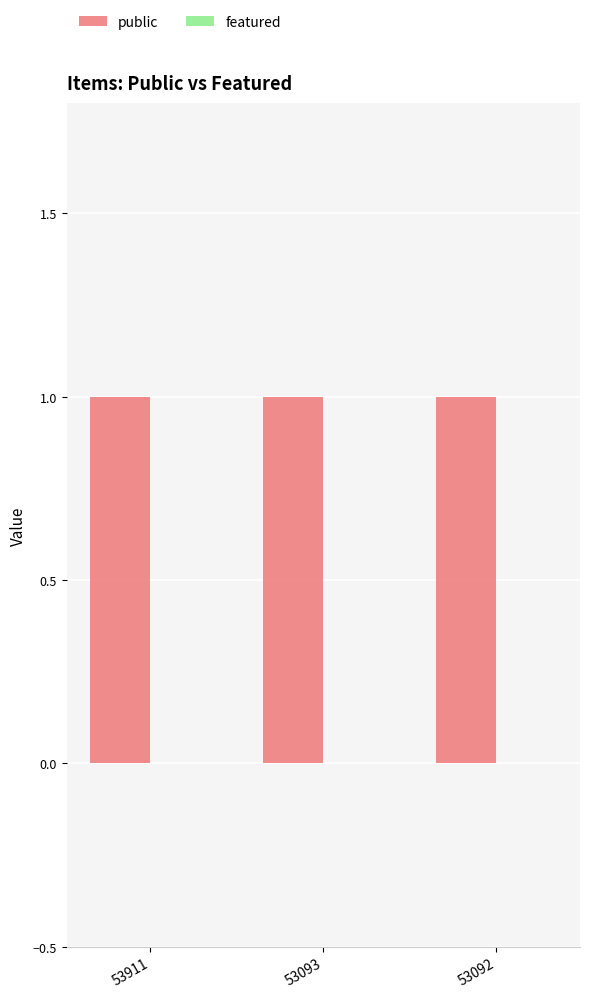

The featured series shows 0 at 53093. True or false?

True